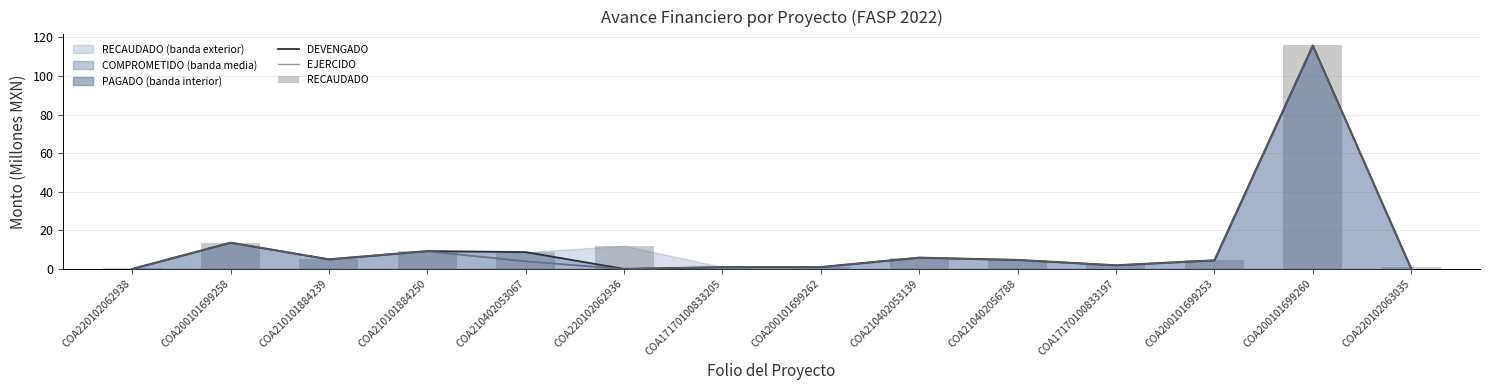

Which series has the largest total across all categories?

RECAUDADO